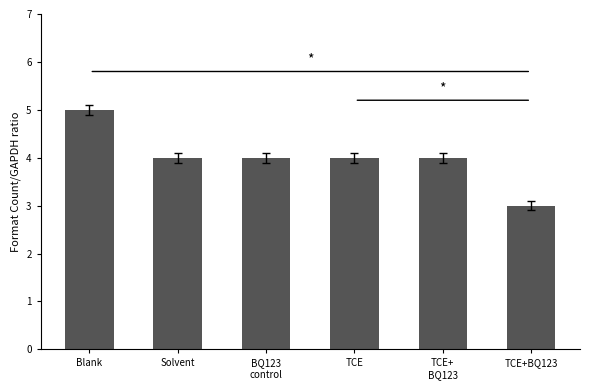

What is the sum of all values?

24